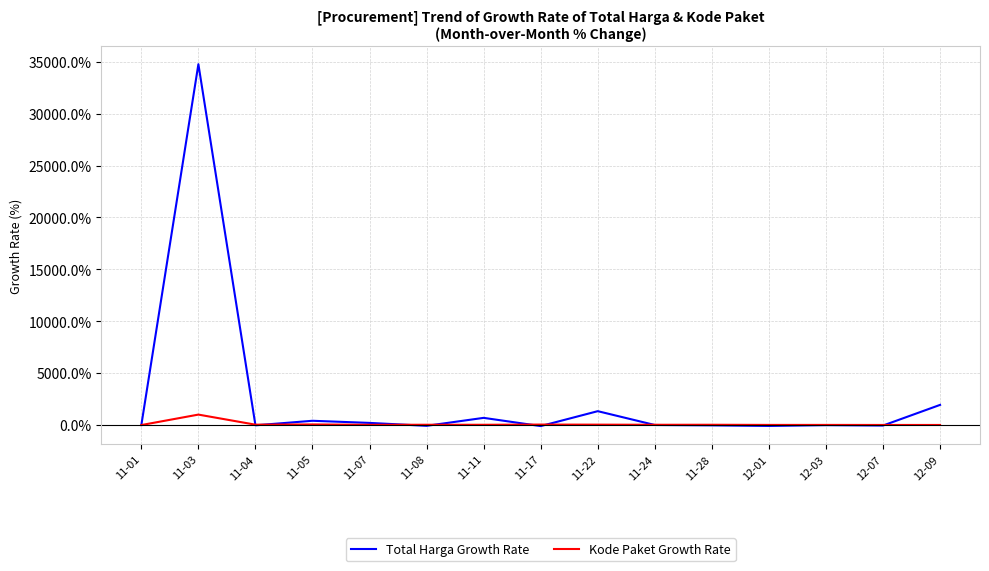

What is the maximum value for Kode Paket Growth Rate?

1007.8